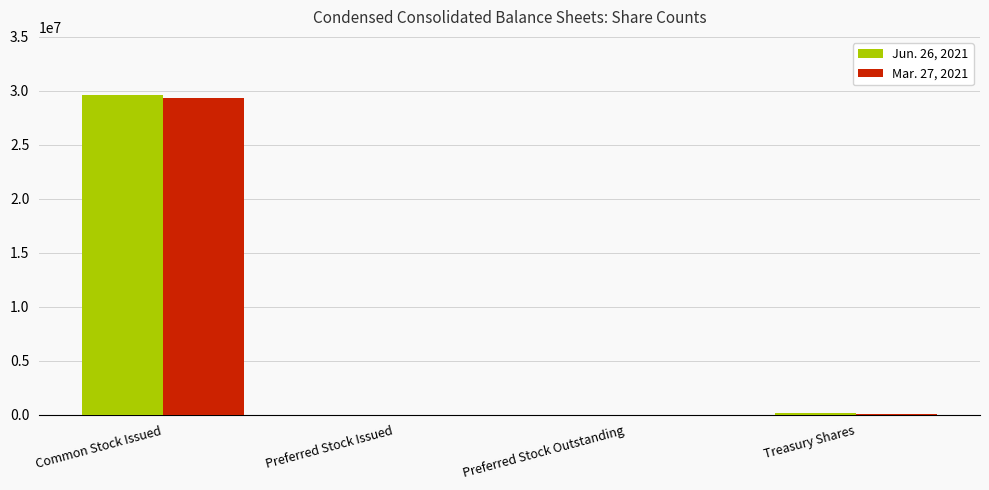

How many groups of bars are there?

4